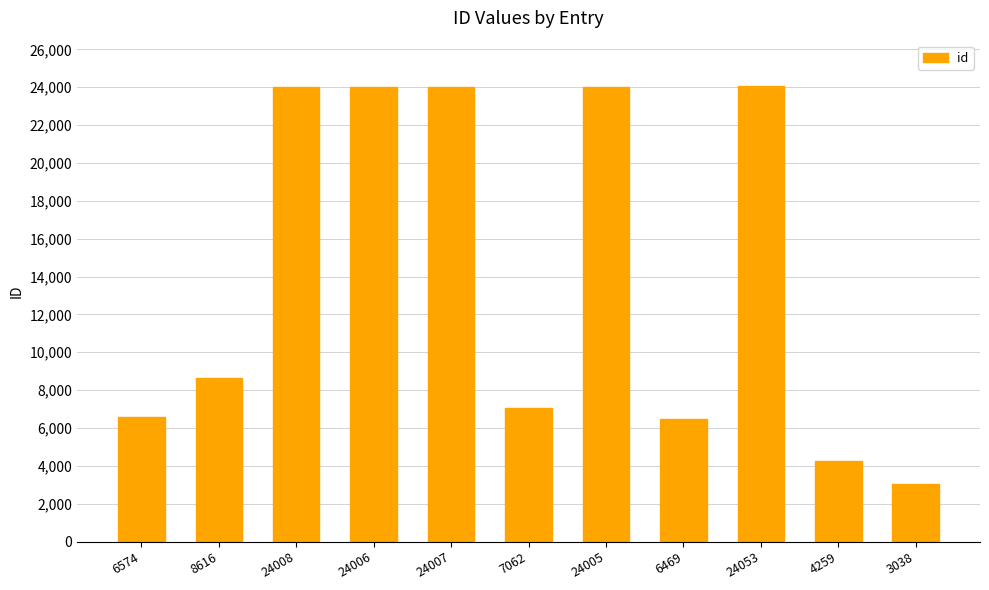

What is the change in value from 8616 to 24053?

+15437